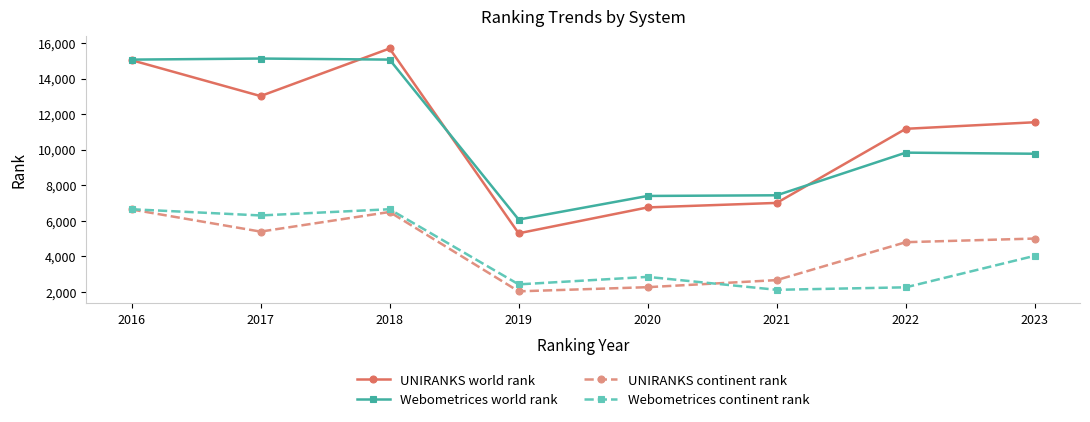

Is it true that Webometrices continent rank equals 4061 at 2019?

False